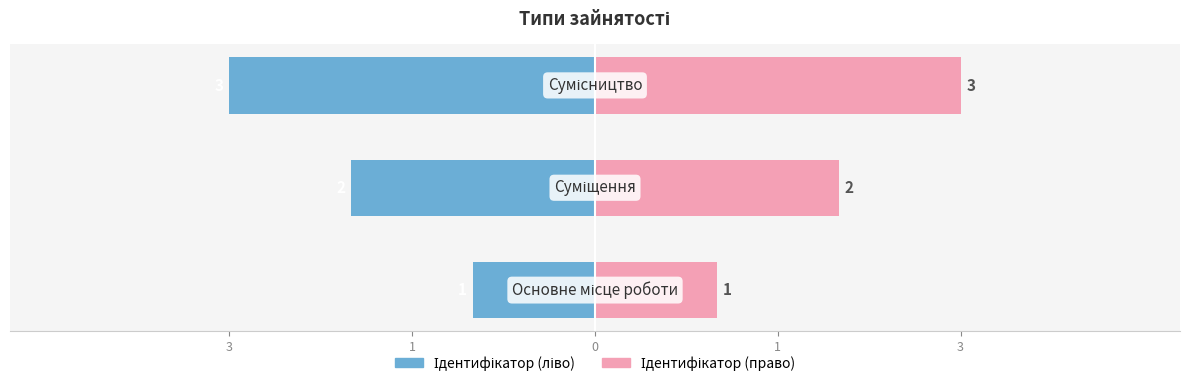

True or false: Ідентифікатор (ліво) has a value of -1 at 3.

True